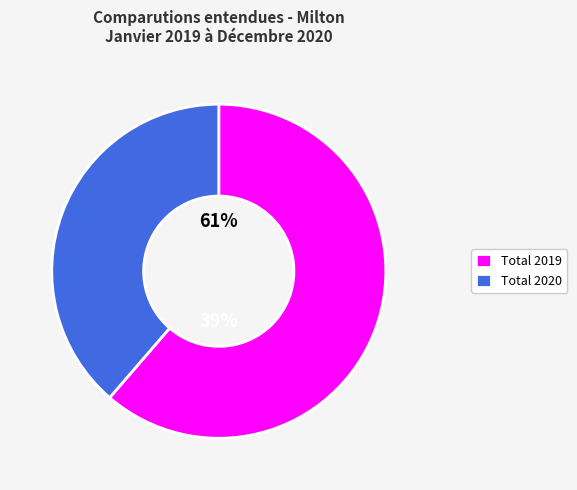

The Conférence de gestion du procès slice represents 1% of the pie. True or false?

False